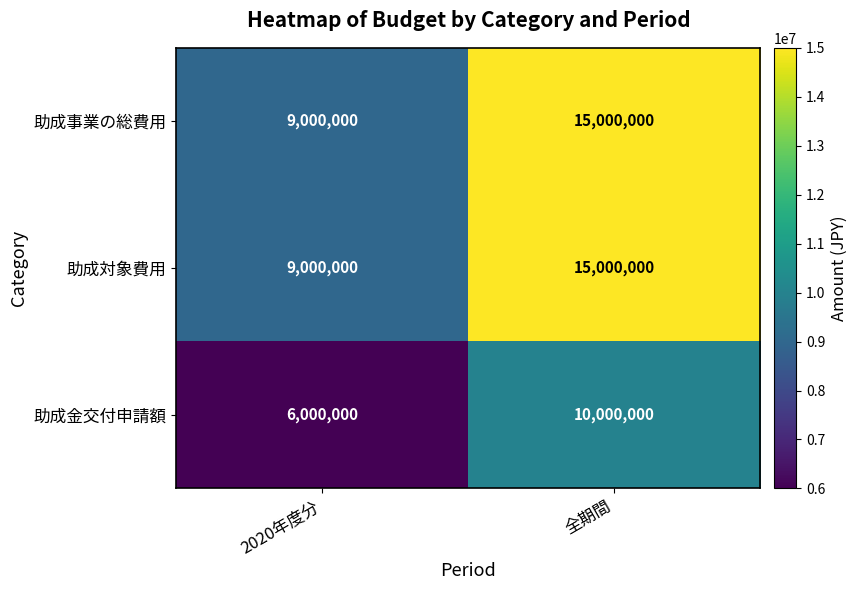

At which category does the chart reach its minimum across all series?

2020年度分